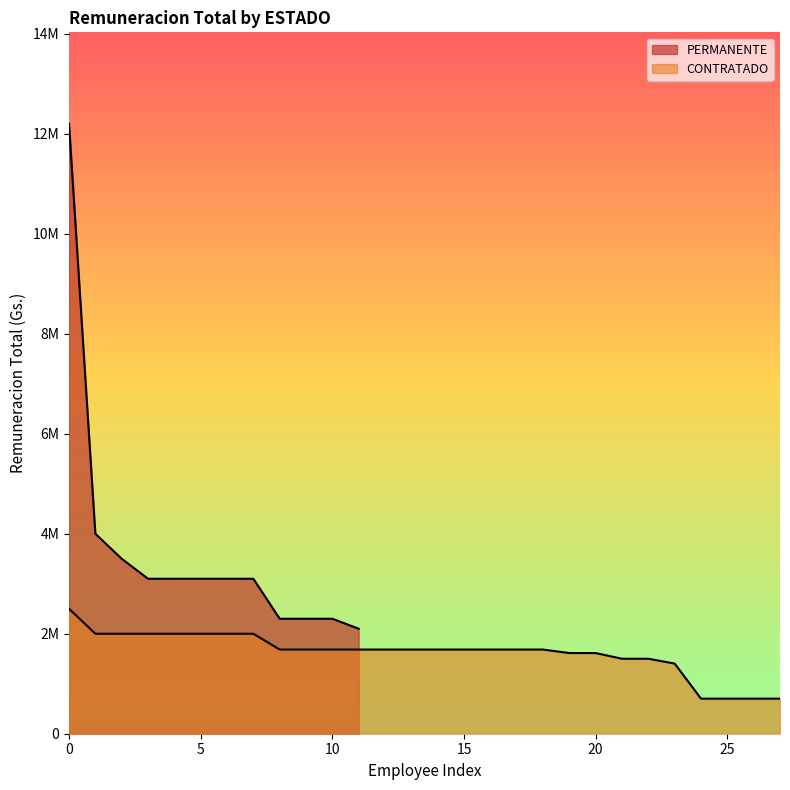

How many categories are shown in the chart?

12